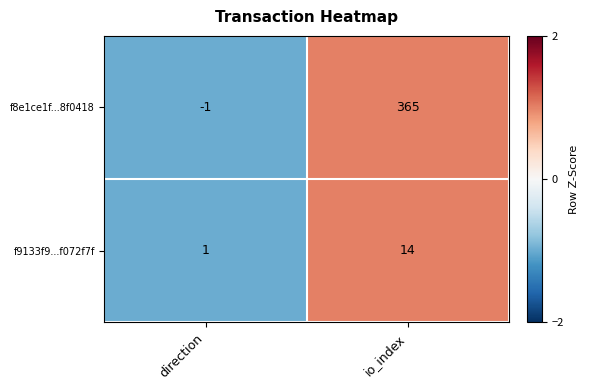

Is it true that f8e1ce1f...8f0418 equals -1 at direction?

True